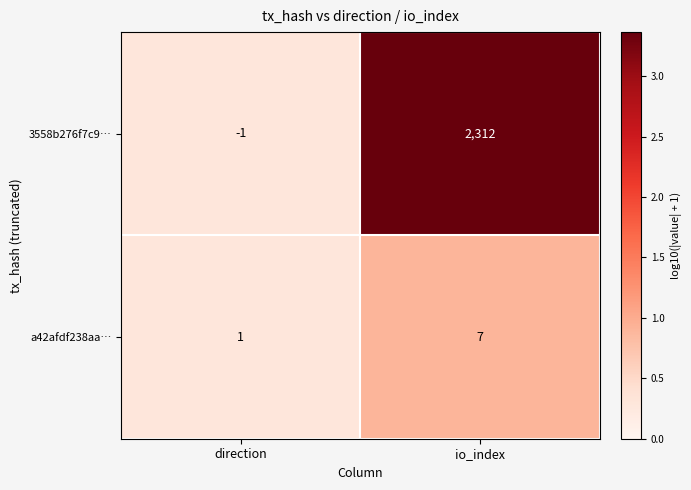

Is it true that a42afdf238aa… equals 2 at io_index?

False